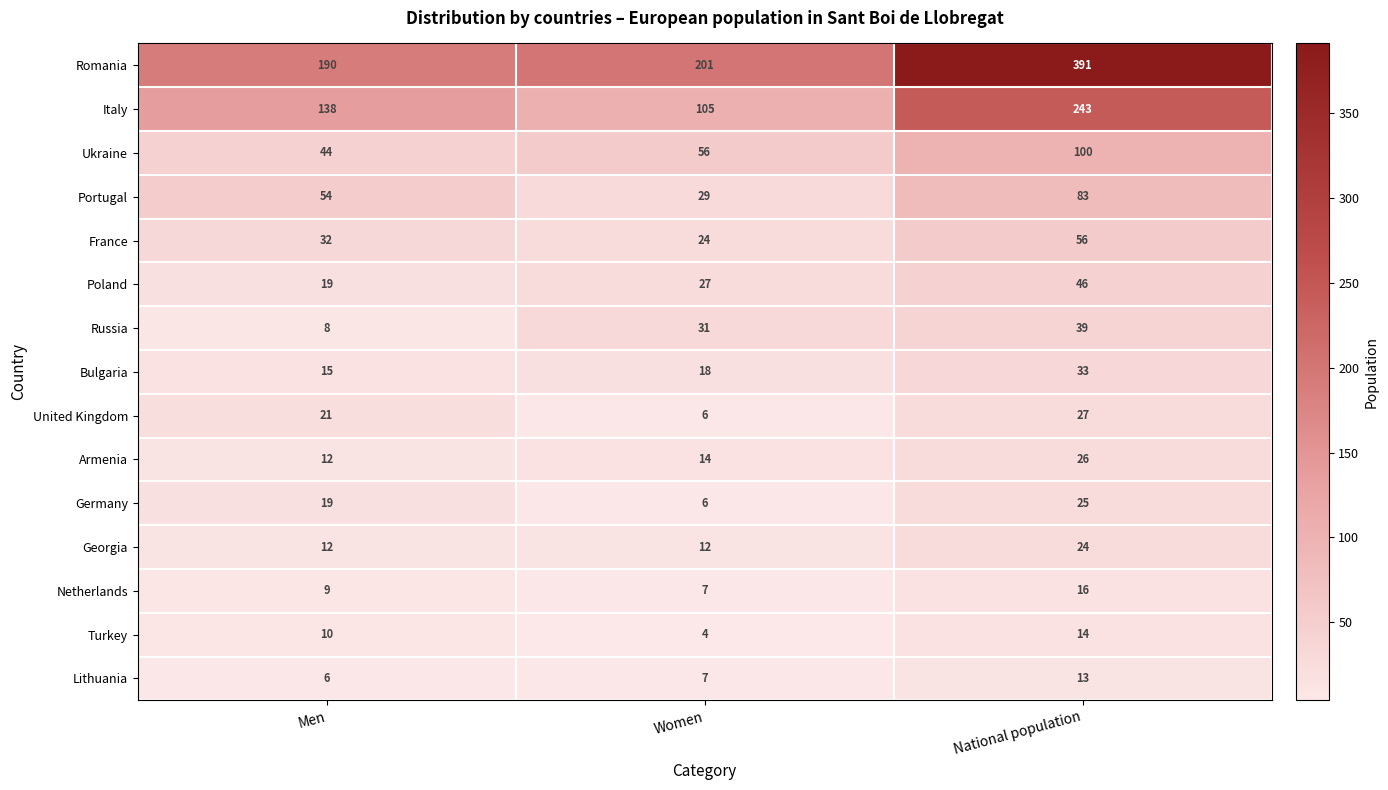

At how many categories does at least one series exceed 388?

1